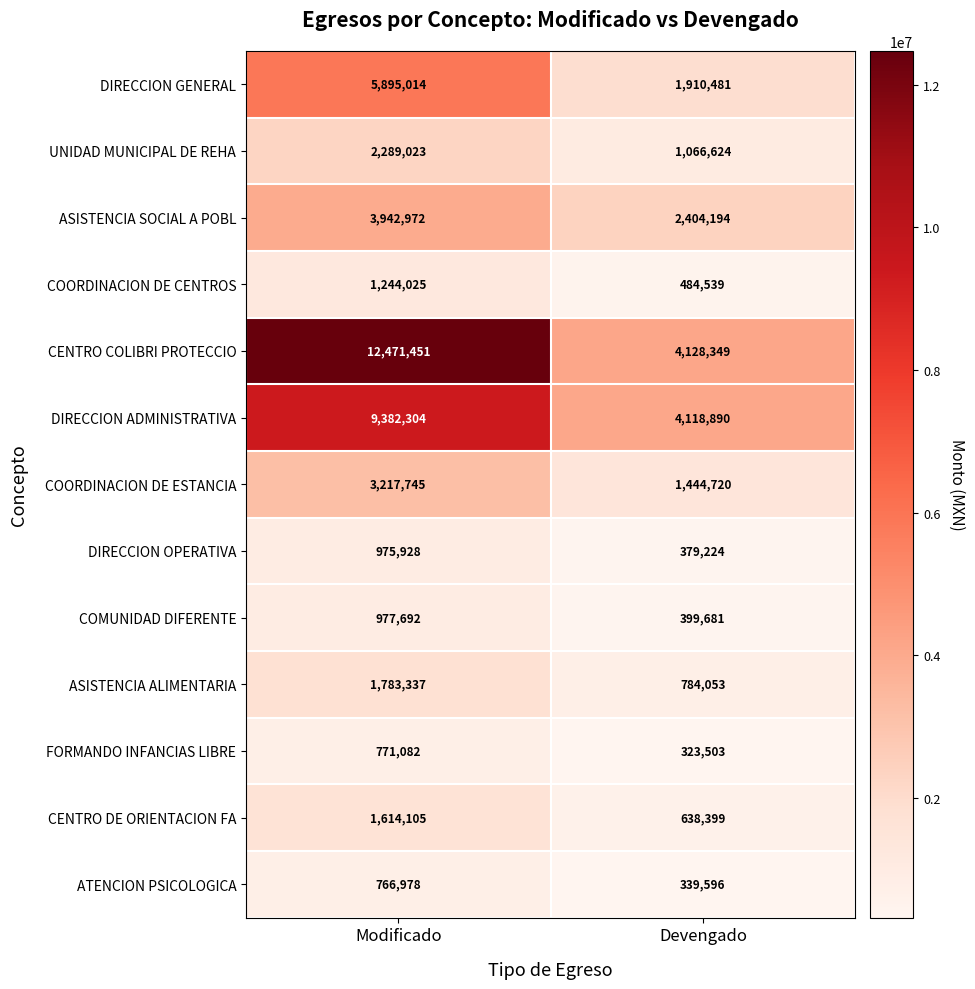

Which category has the lowest value across all series?

Devengado